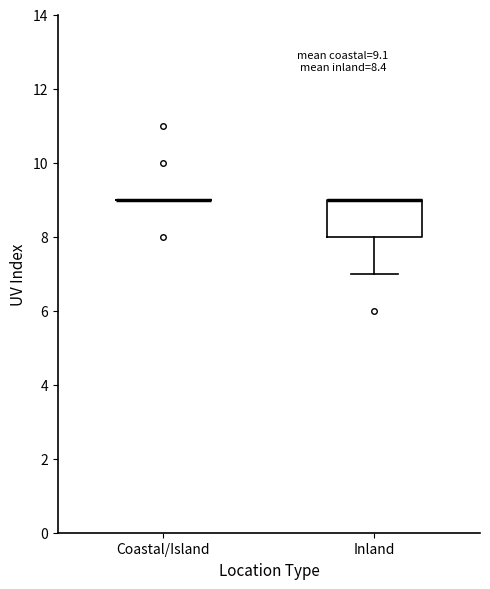

Which box is the tallest, from its lower edge to its upper edge?

Inland